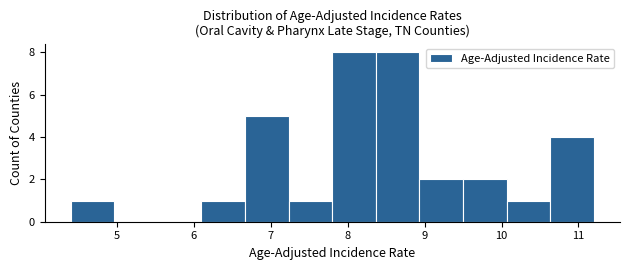

Reading left to right, list every bar in this chart as the range it spans on the x-axis followed by its height. Neither the bar edges nor the heights are printed on the chart, so give them approximately, as read against the axes.

4.4 to 5.0: 1
5.0 to 5.5: 0
5.5 to 6.1: 0
6.1 to 6.7: 1
6.7 to 7.2: 5
7.2 to 7.8: 1
7.8 to 8.4: 8
8.4 to 8.9: 8
8.9 to 9.5: 2
9.5 to 10.1: 2
10.1 to 10.6: 1
10.6 to 11.2: 4